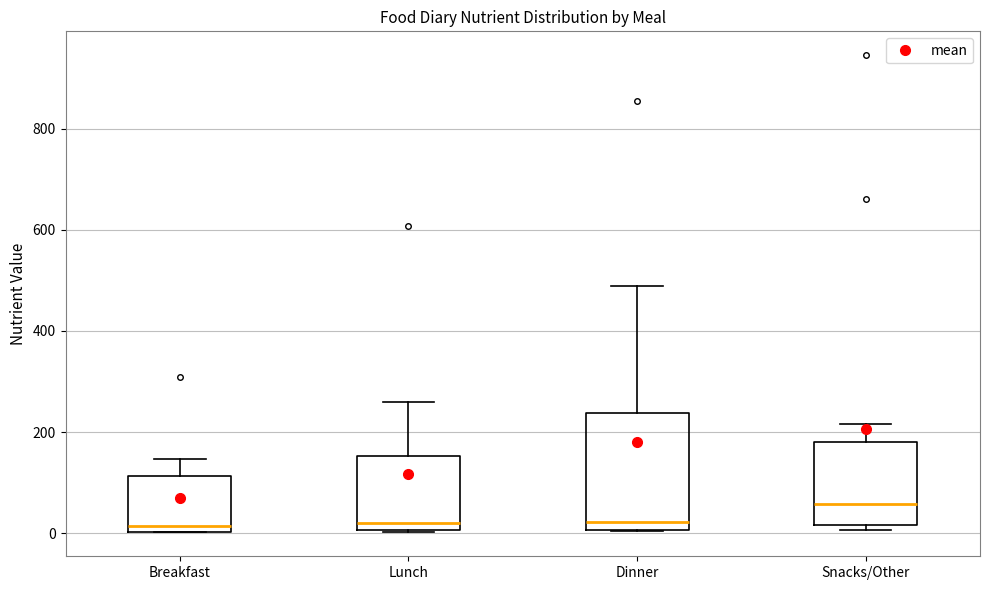

Where does the median line of the box for Dinner sit on the y-axis? The values are not printed on the chart, so give them approximately, as read against the axis.

20